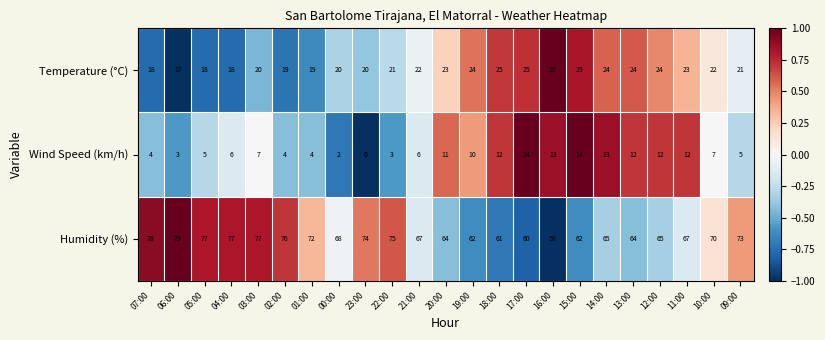

Which series changed the most between 17:00 and 11:00?

Humidity (%)